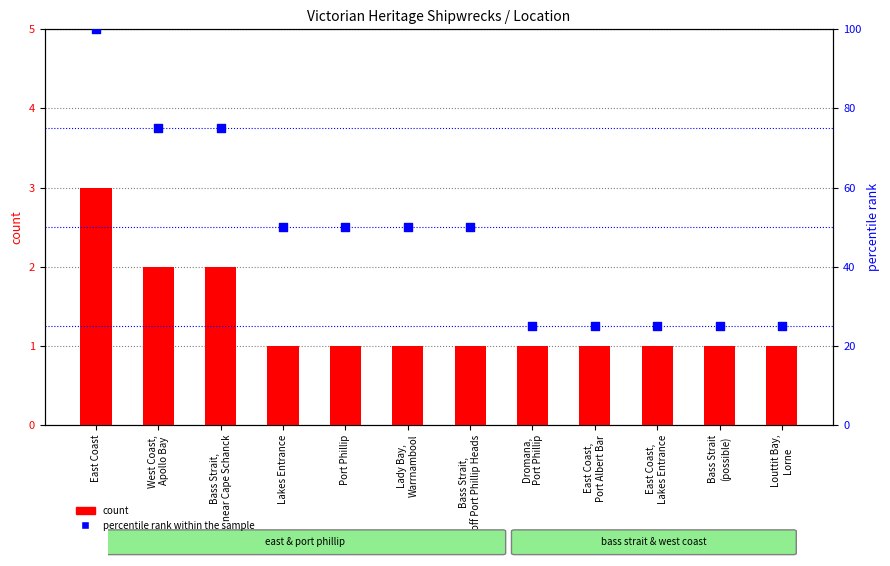

Which series contains the lowest Y value?

count